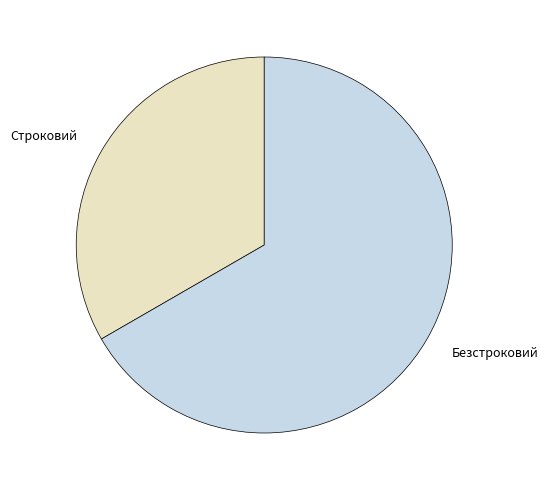

Does Строковий represent more than half of the total?

No